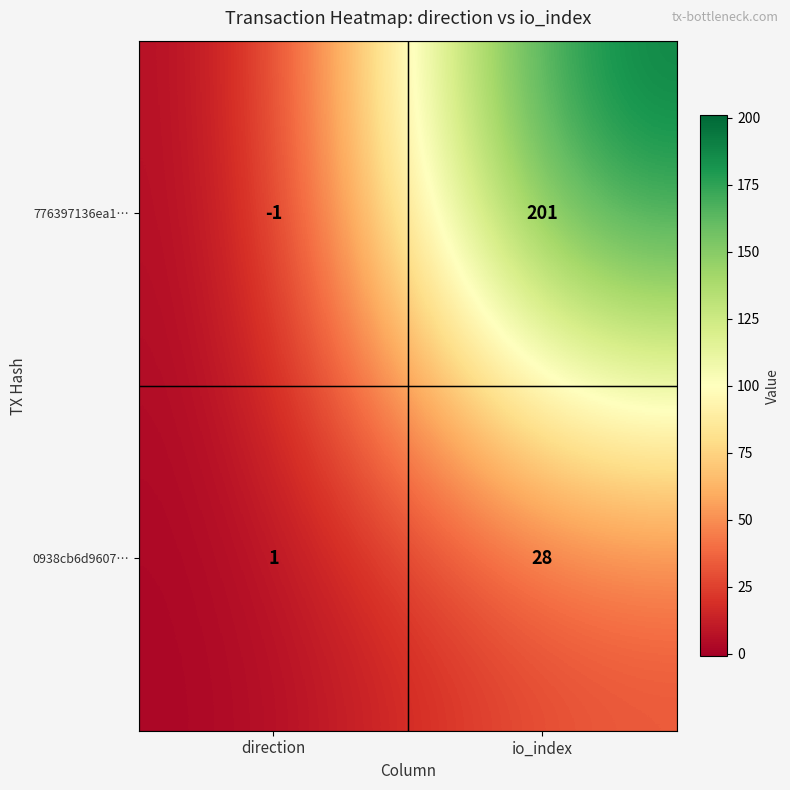

The value of 0938cb6d9607… at io_index is 28. True or false?

True